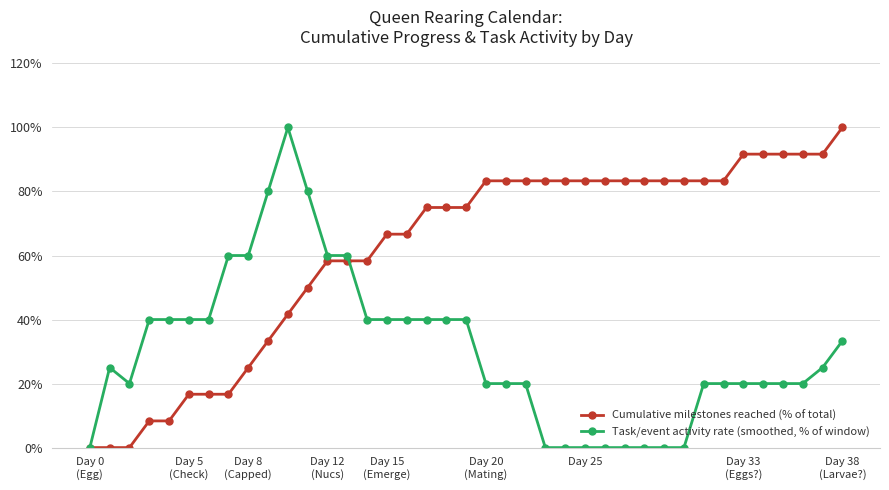

Rank the series by their average value, from highest to lowest.

Cumulative milestones reached (% of total), Task/event activity rate (smoothed, % of window)